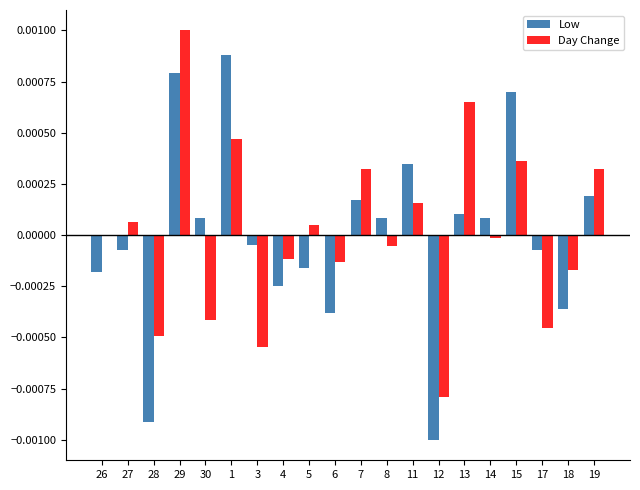

True or false: Day Change has a value of 0.0 at 29.

True